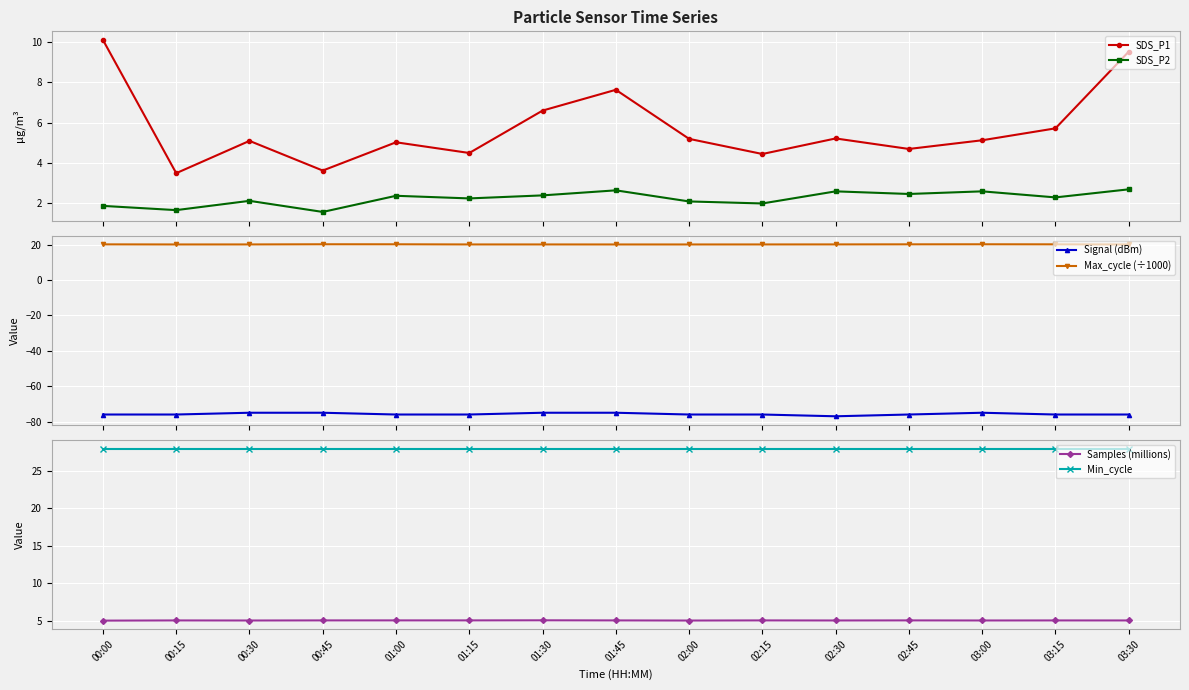

How many data points in SDS_P1 are less than 5?

5